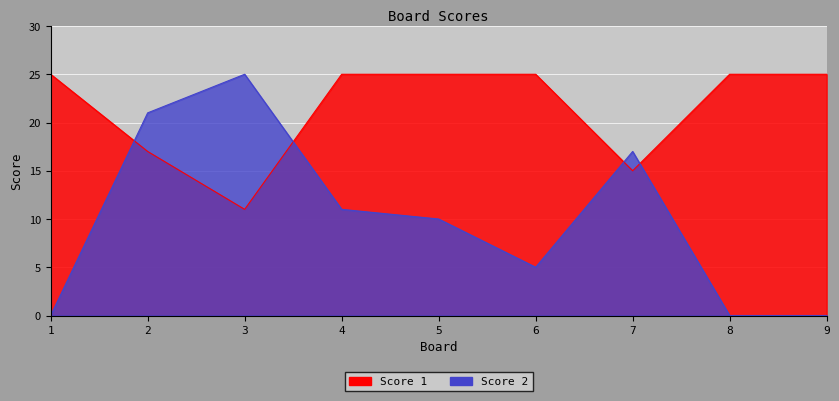

True or false: Score 2 has a value of 11 at 4.

True